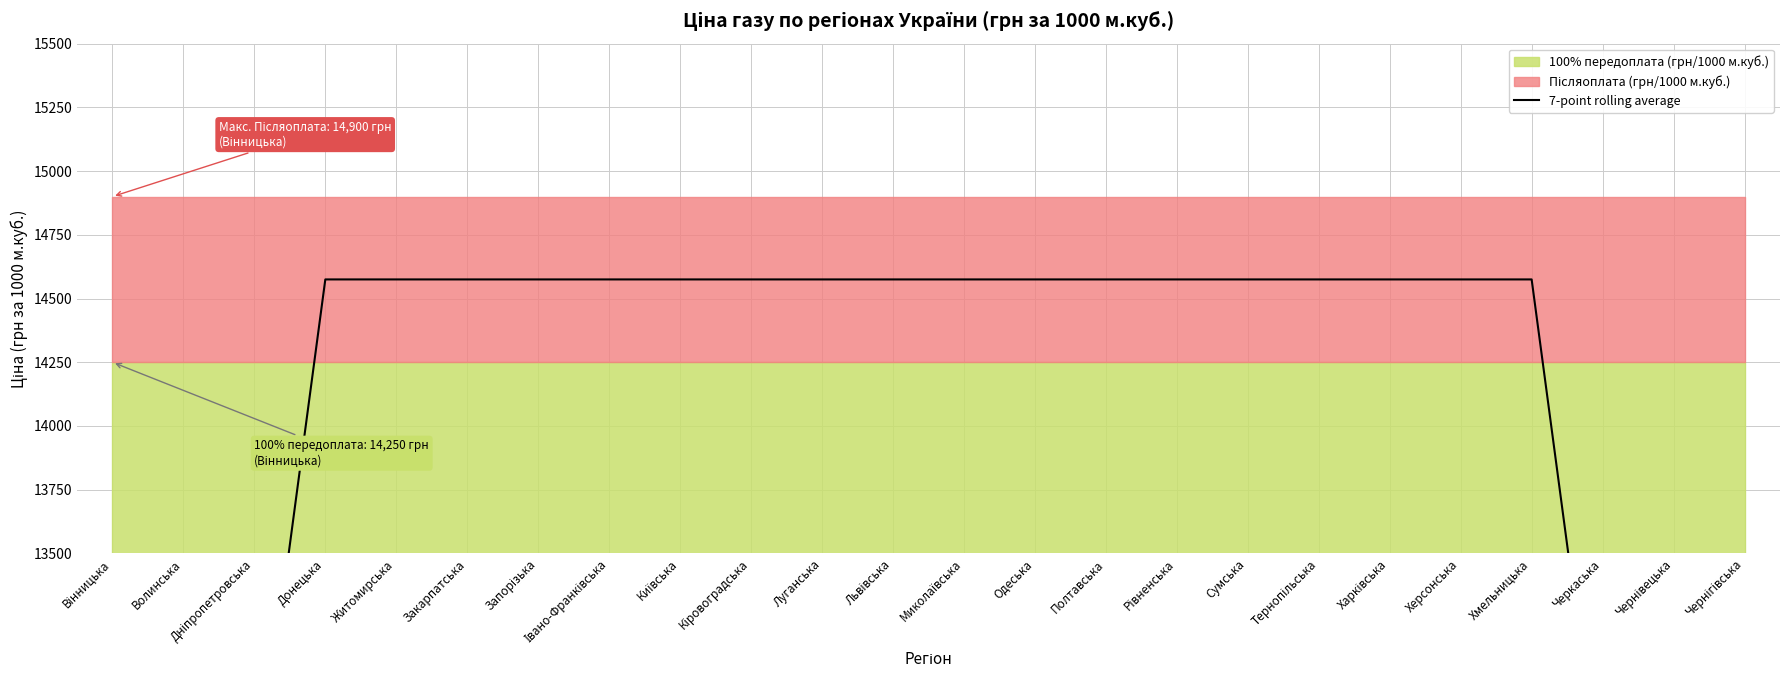

What is the average value?

13533.9